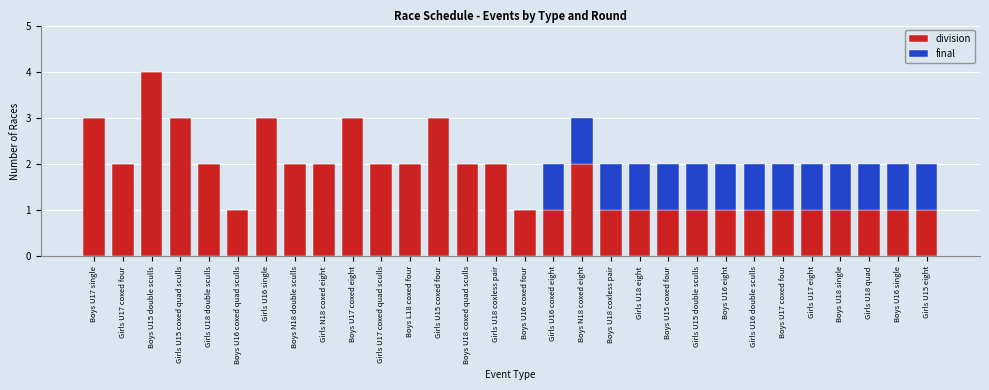

Which category has the highest value in the division series?

Boys U15 double sculls